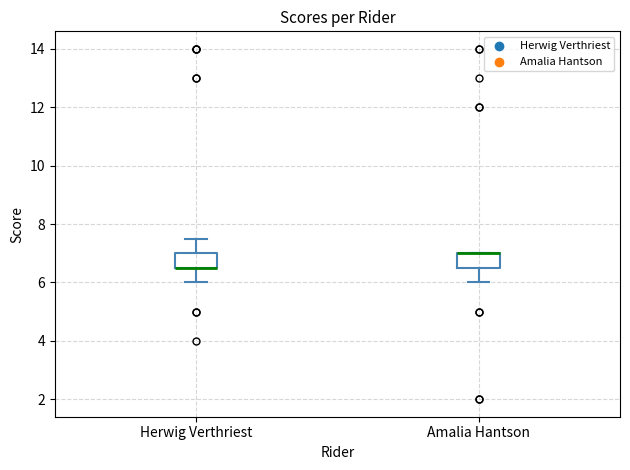

Reading left to right, transcribe this box plot: for each box, give where its median line is, the range the box spans, and where its two whiskers end, as read against the y-axis. The values are not printed on the chart, so give them approximately, as read against the axis.

Herwig Verthriest: median 6.6 (drawn on the box's lower edge), box 6.6 to 7.0, whiskers 6.0 to 7.6
Amalia Hantson: median 7.0 (drawn on the box's upper edge), box 6.6 to 7.0, whiskers 6.0 to 7.0